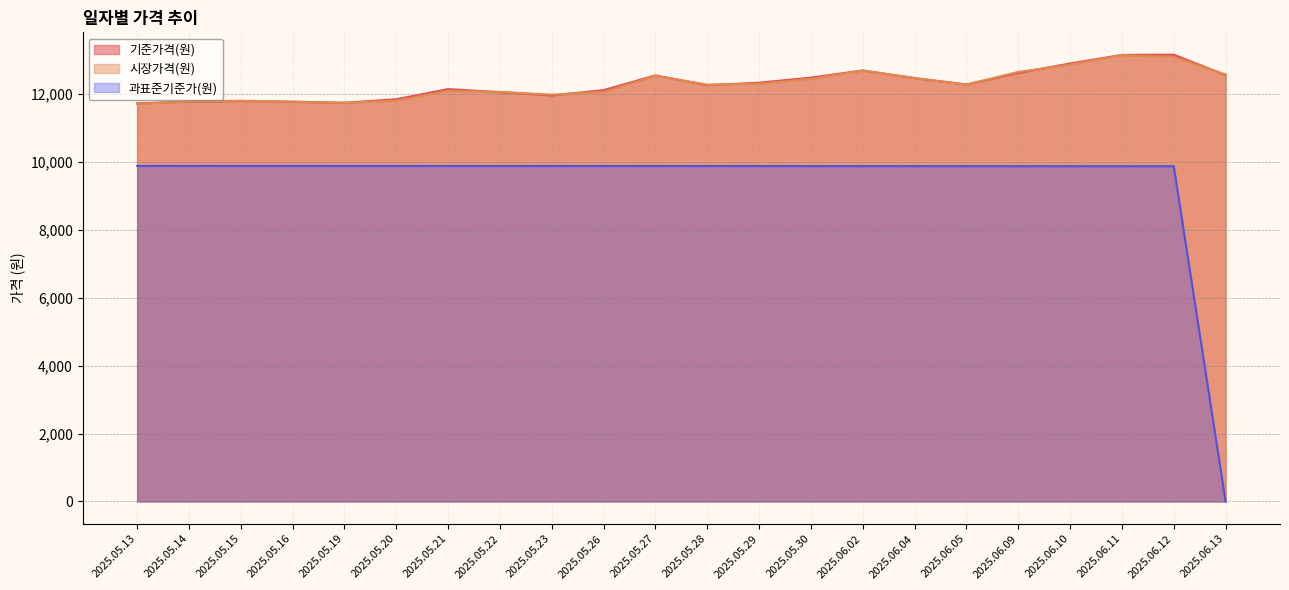

Read the 시장가격(원) value at 2025.05.21.

12090.0